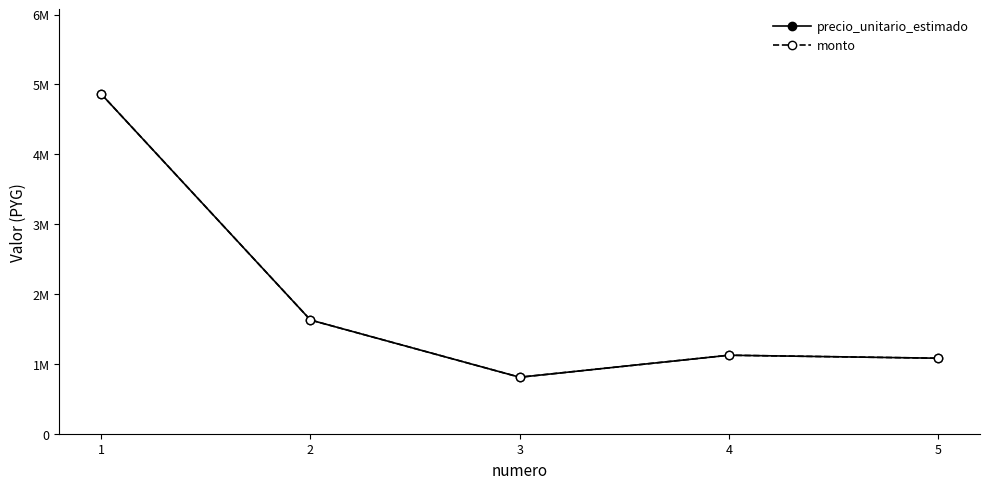

Between 4 and 5, which is larger?

4